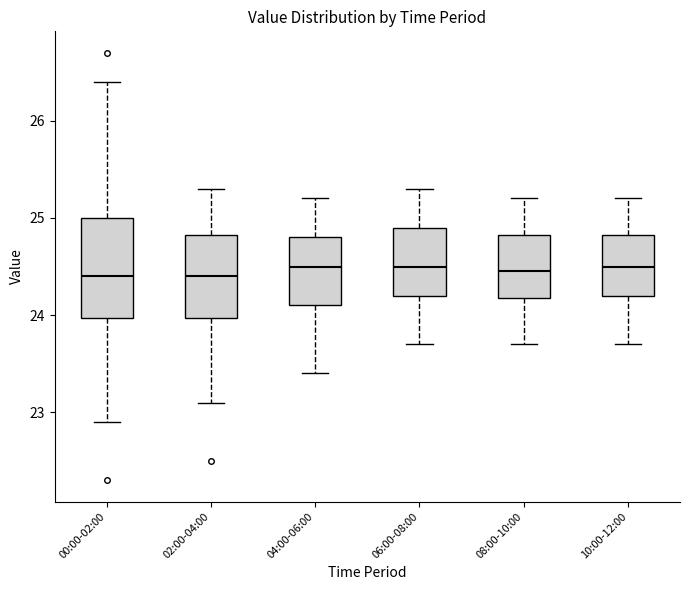

Where does the upper whisker of the box for 06:00-08:00 end on the y-axis? The values are not printed on the chart, so give them approximately, as read against the axis.

25.3